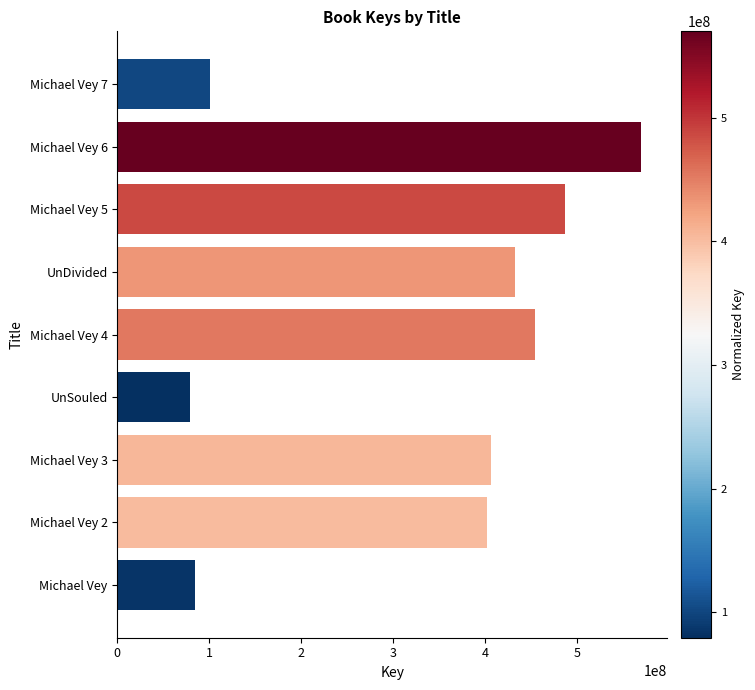

Is it true that the value at Michael Vey 5 is 290376139?

False